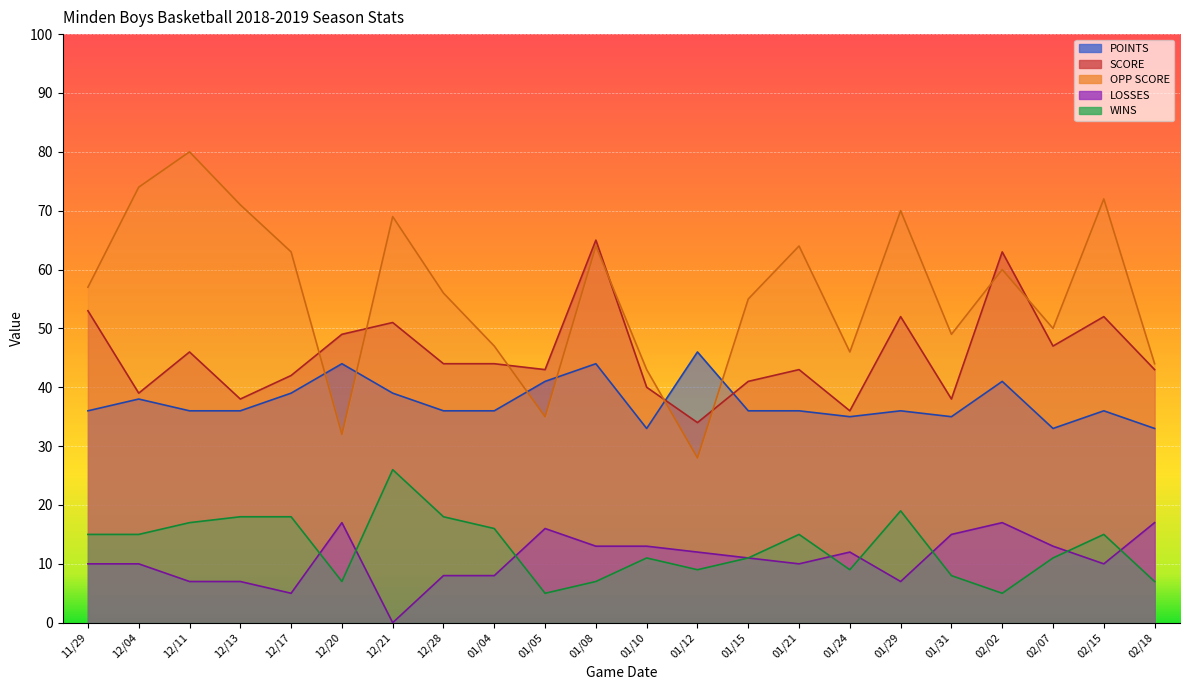

Where does the OPP SCORE series first go above 57?

12/04